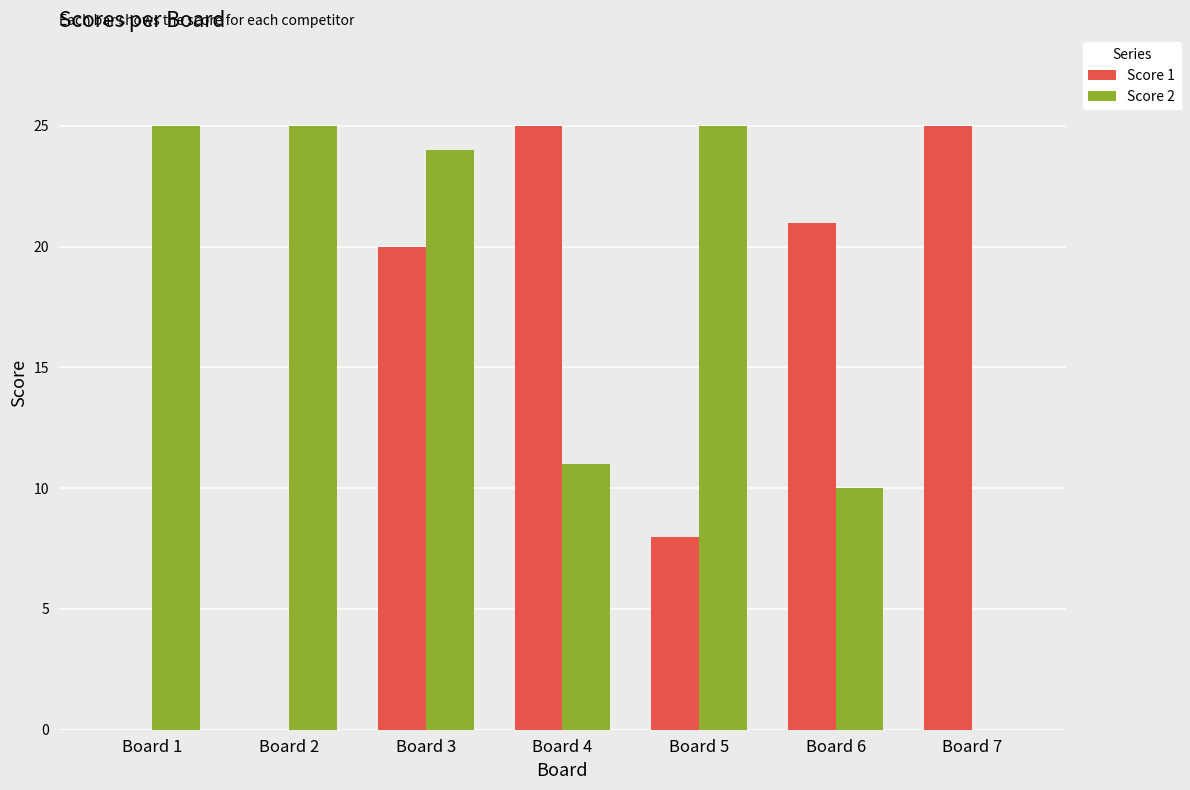

How many data points does each series have?

7